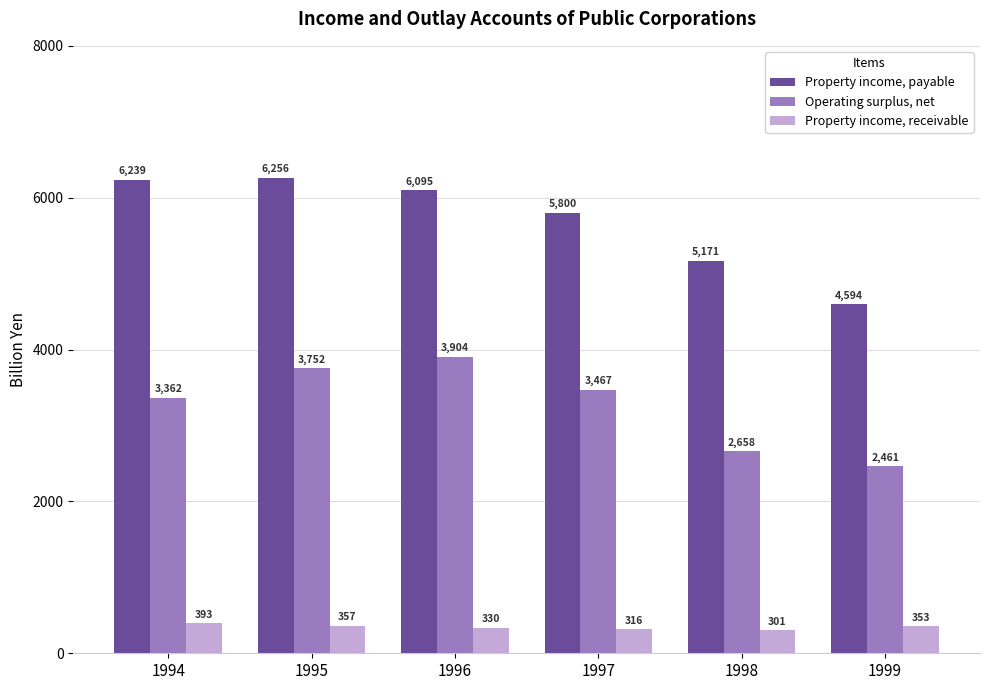

What are all the series names shown in the legend?

Property income, payable, Operating surplus, net, Property income, receivable